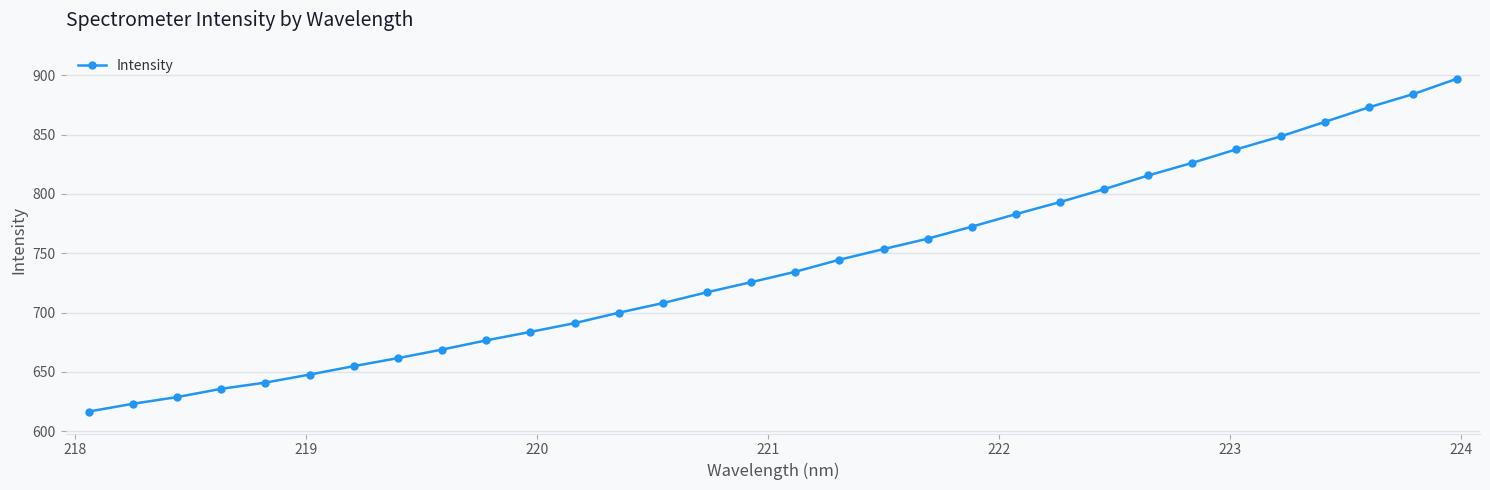

True or false: there are more than 2 points higher than both neighbors.

False